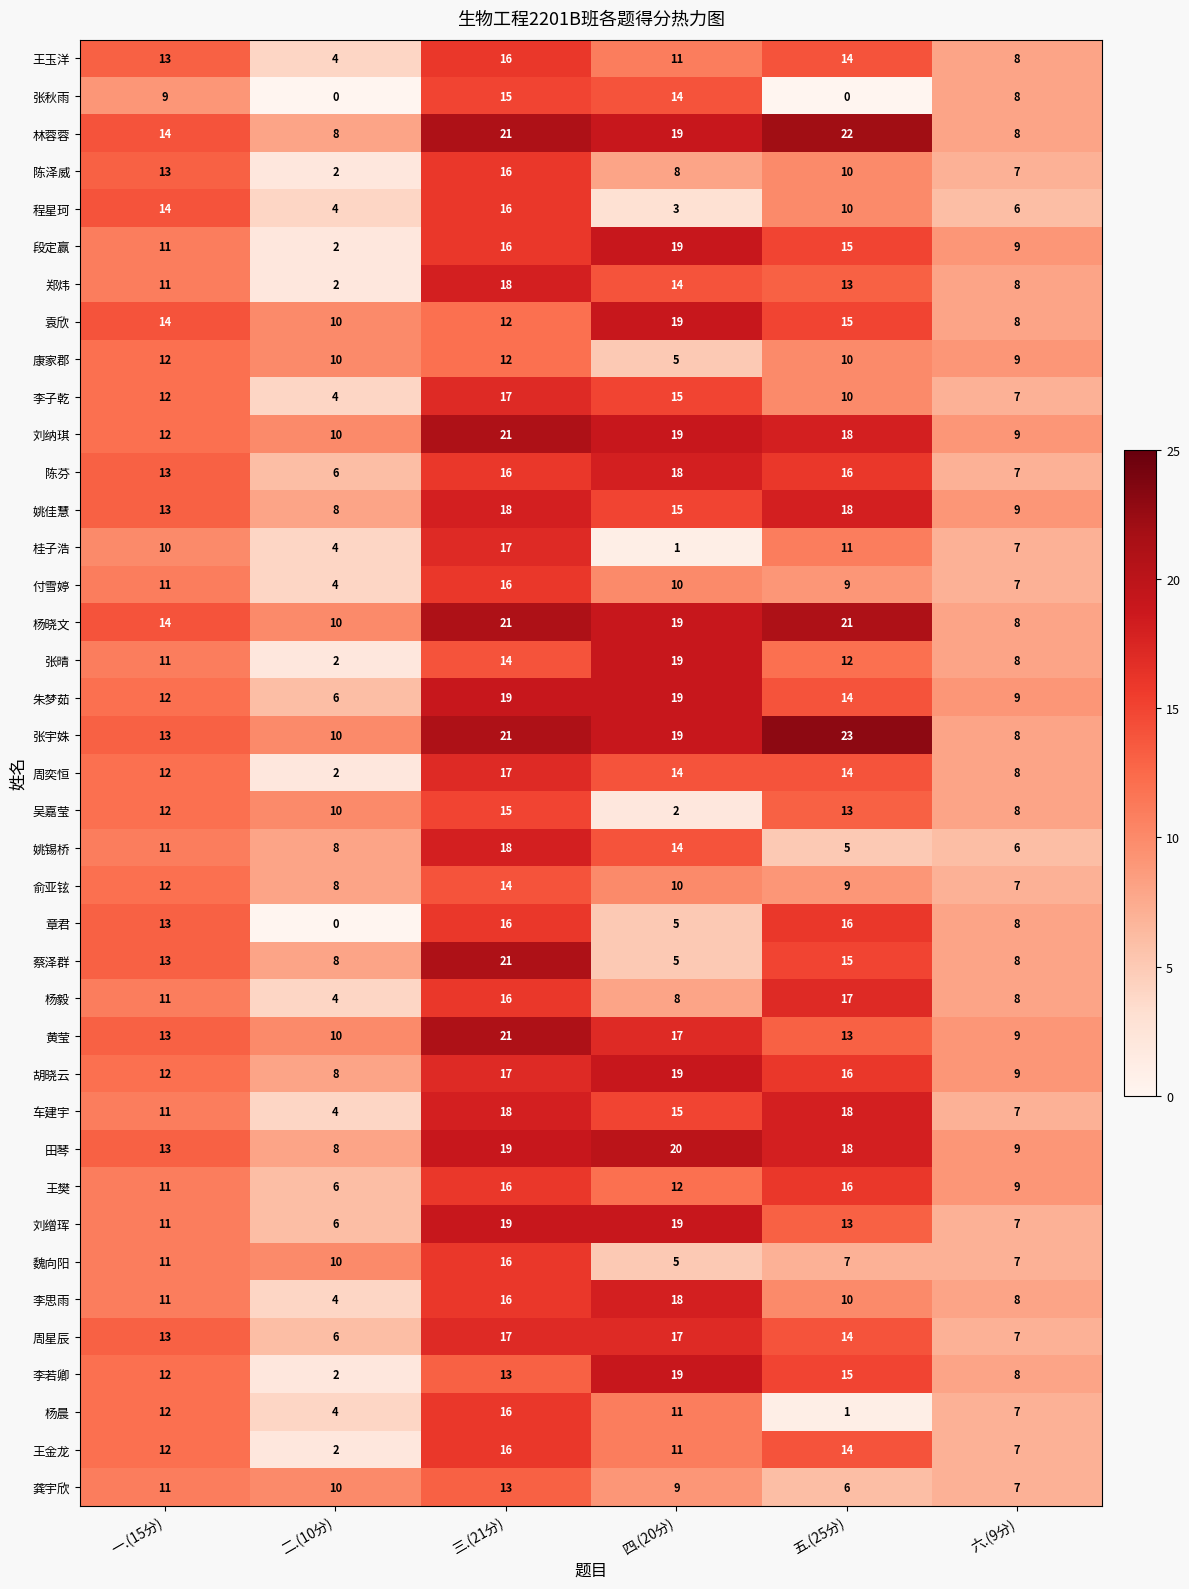

How many data points does each series have?

6